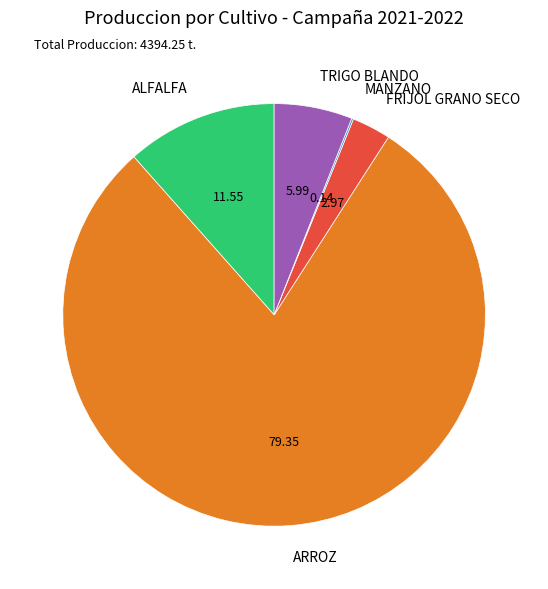

What is the ratio of the value at ALFALFA to the value at FRIJOL GRANO SECO?

3.9